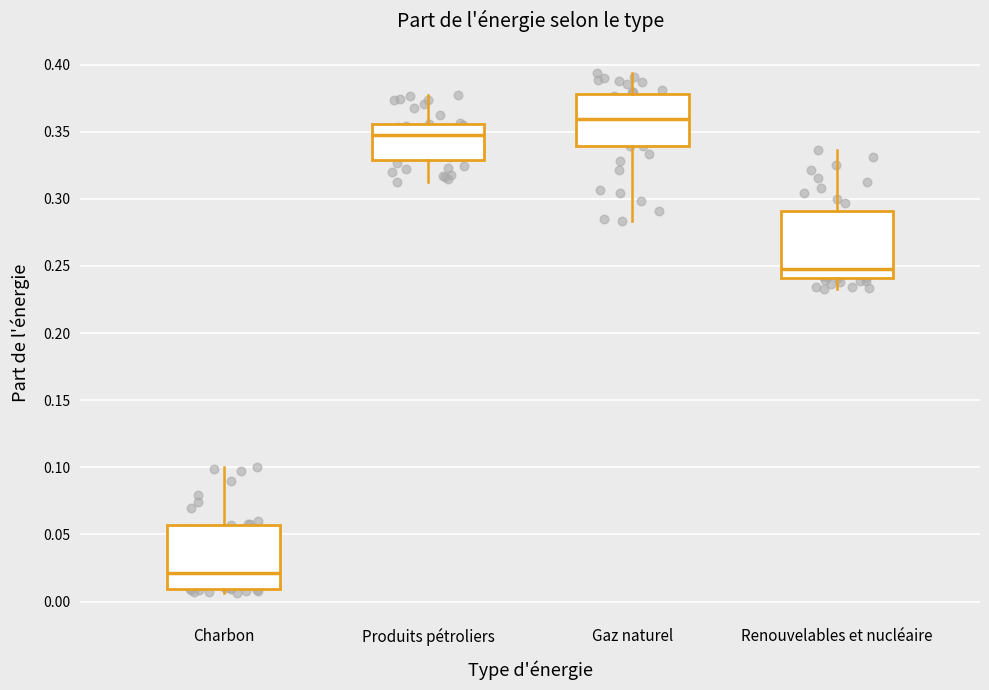

Reading left to right, transcribe this box plot: for each box, give where its median line is, the range the box spans, and where its two whiskers end, as read against the y-axis. The values are not printed on the chart, so give them approximately, as read against the axis.

Charbon: median 0.020, box 0.010 to 0.055, whiskers 0.005 to 0.100
Produits pétroliers: median 0.350, box 0.330 to 0.355, whiskers 0.310 to 0.375
Gaz naturel: median 0.360, box 0.340 to 0.380, whiskers 0.285 to 0.395
Renouvelables et nucléaire: median 0.245, box 0.240 to 0.290, whiskers 0.235 to 0.335